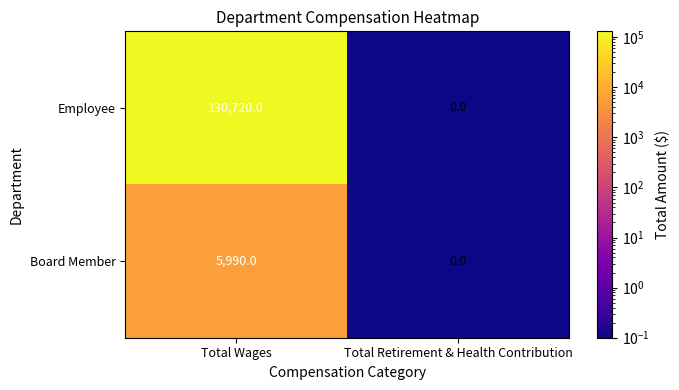

List the series in order of their overall mean, lowest first.

Board Member, Employee